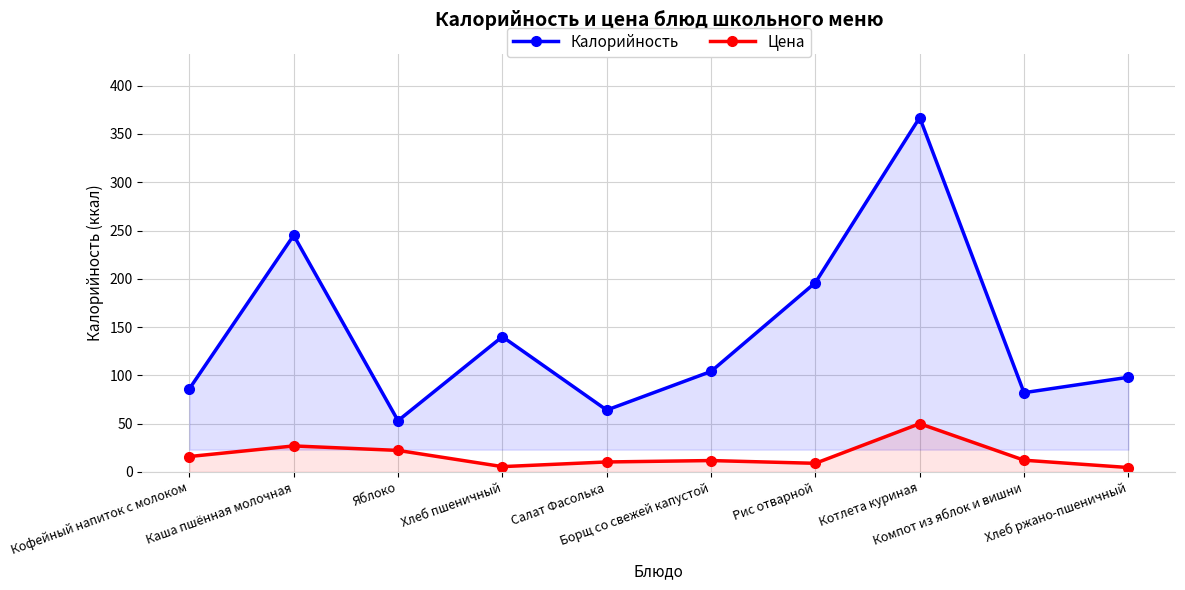

The Цена series shows 17.0 at Салат Фасолька. True or false?

False